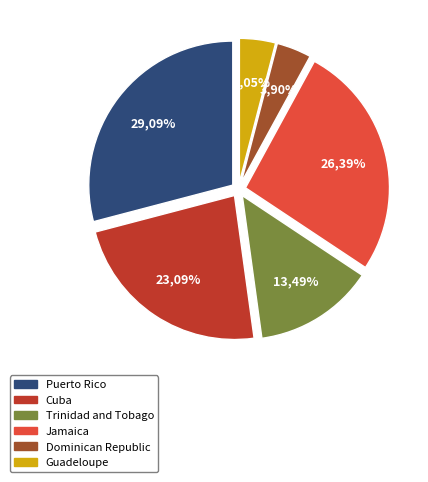

To the nearest percent, what percentage of the pie is Trinidad and Tobago?

13%